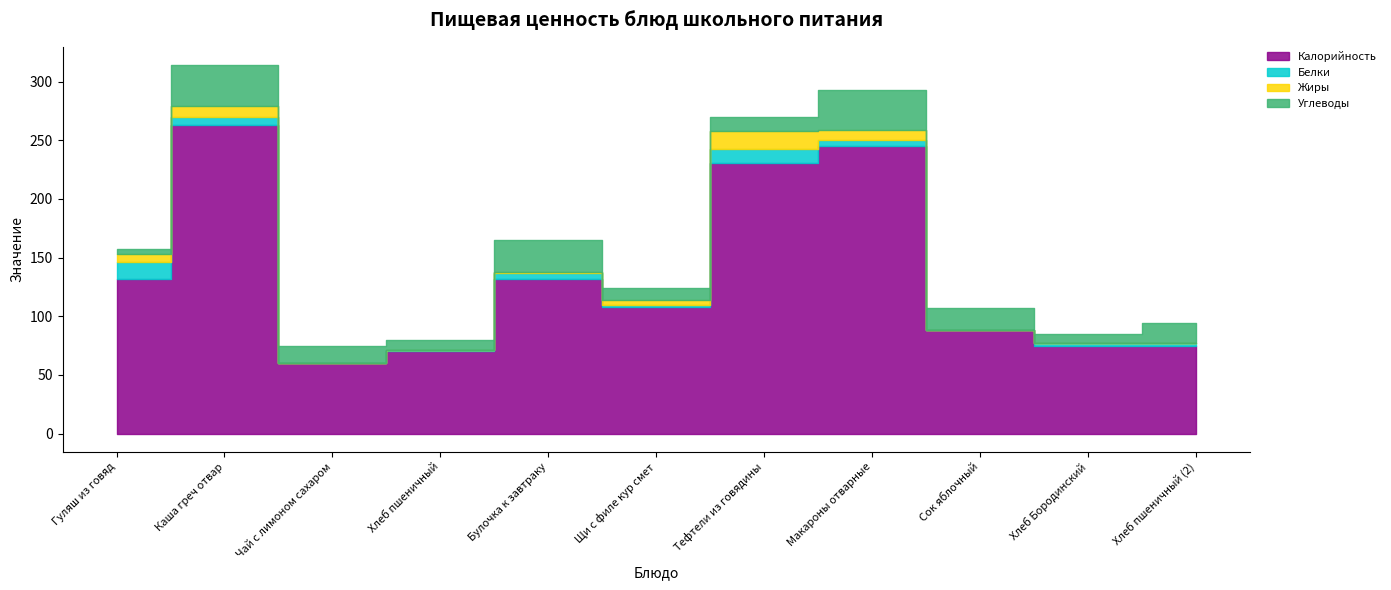

What is the maximum value shown in the chart?

263